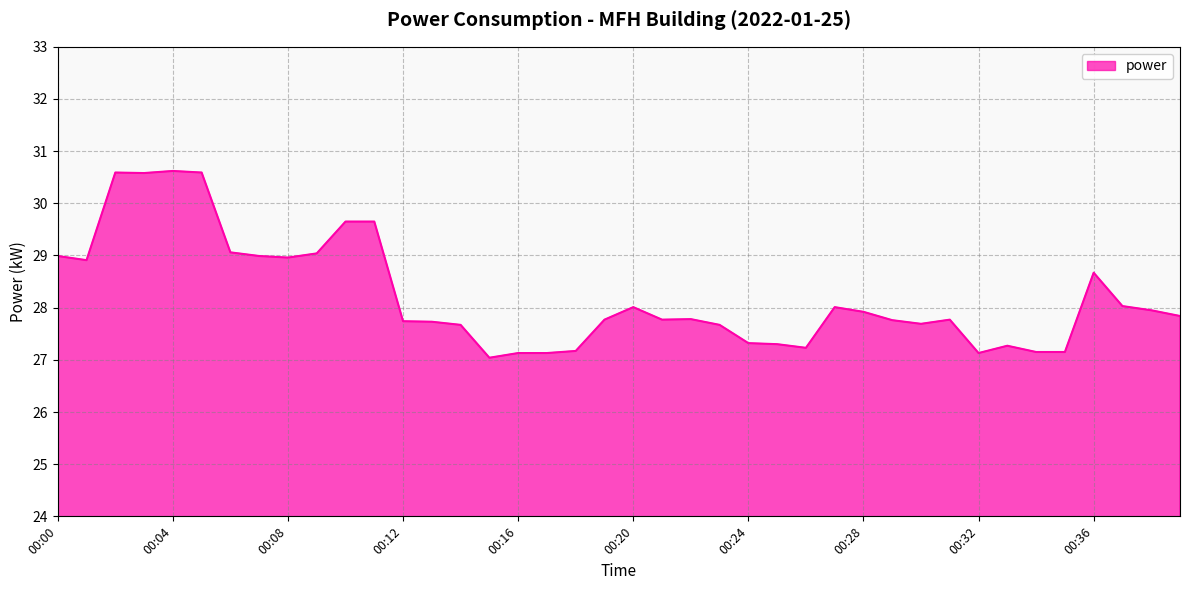

What is the minimum value shown in the chart?

27.0